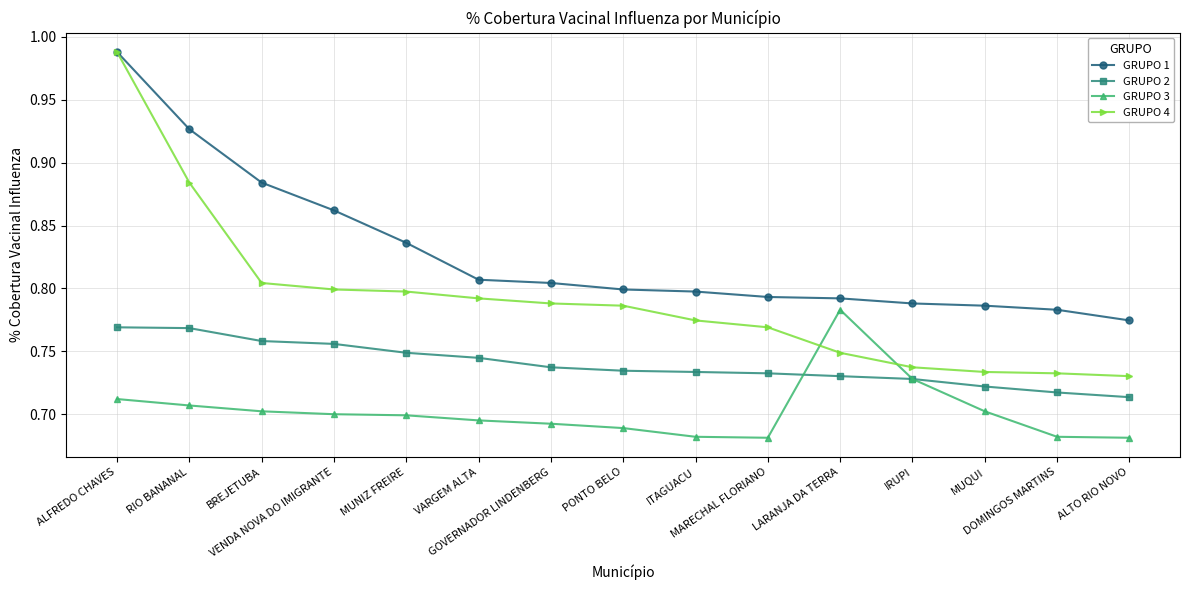

True or false: GRUPO 2 and GRUPO 1 cross at least once.

False